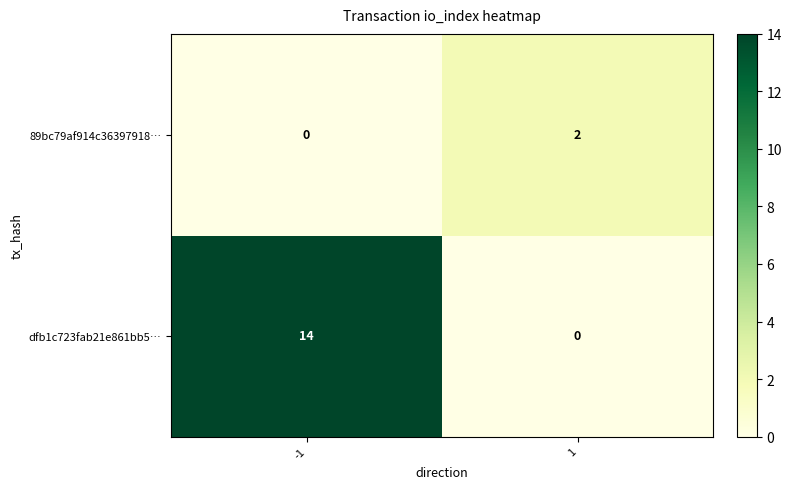

Which series changed the most between -1 and 1?

dfb1c723fab21e861bb5…